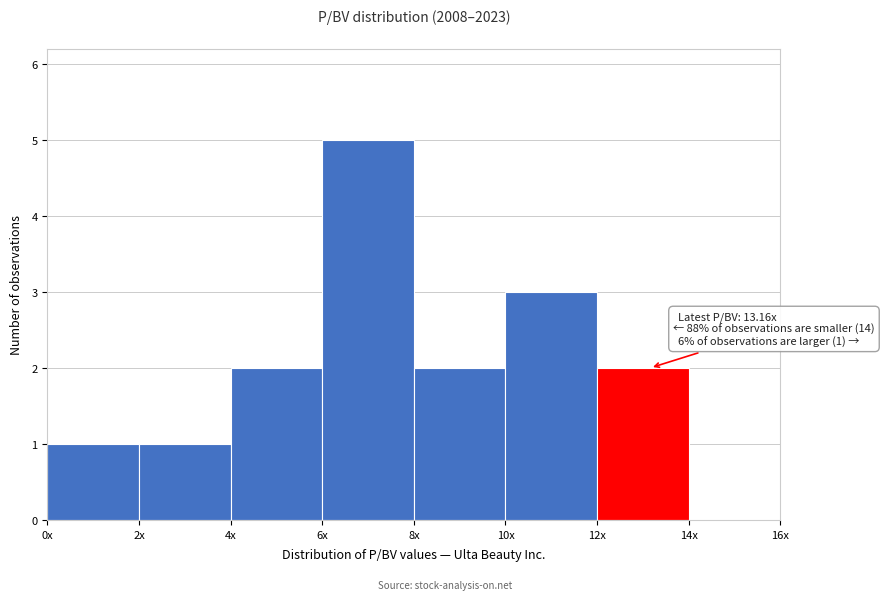

Reading left to right, transcribe all the data shown in this chart.

0x=1	2x=1	4x=2	6x=5	8x=2	10x=3	12x=2	14x=0